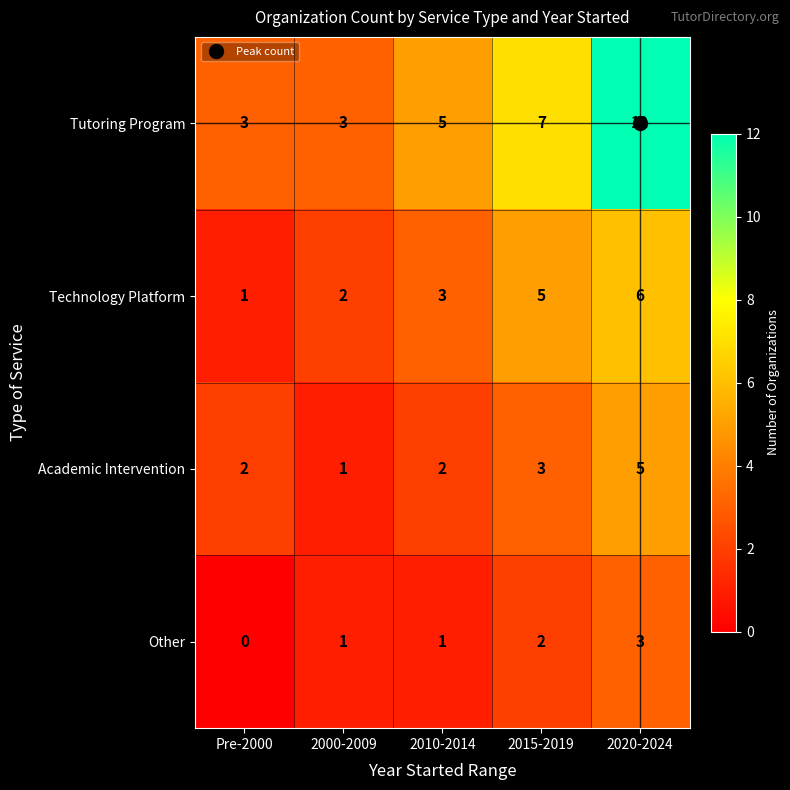

Rank the series by their maximum value, from highest to lowest.

Tutoring Program, Technology Platform, Academic Intervention, Other